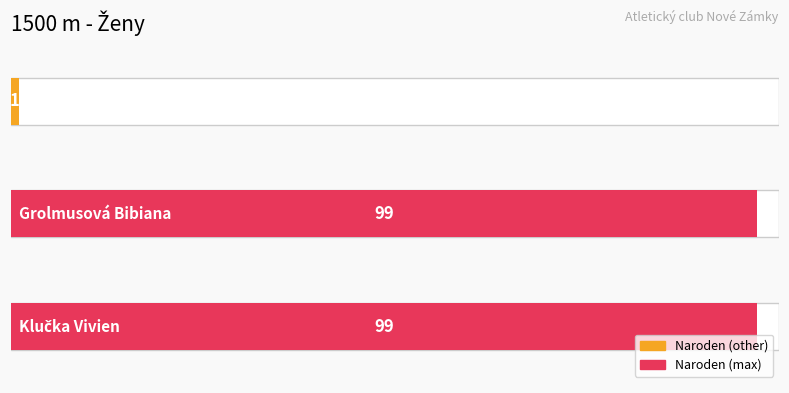

What is the minimum value shown in the chart?

1